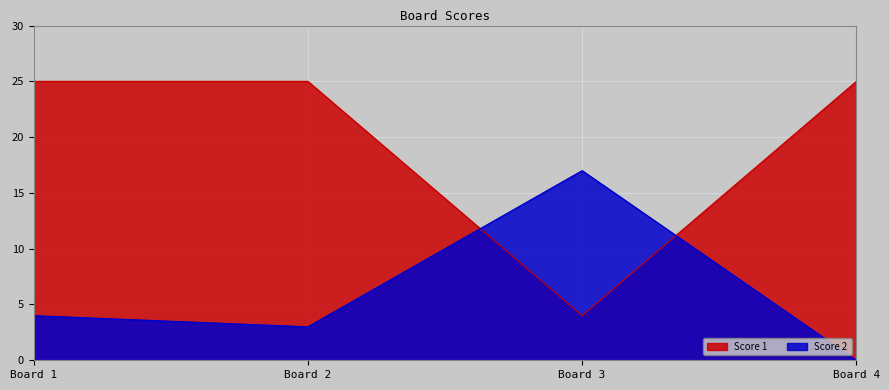

The value of Score 1 at 1 is 37. True or false?

False